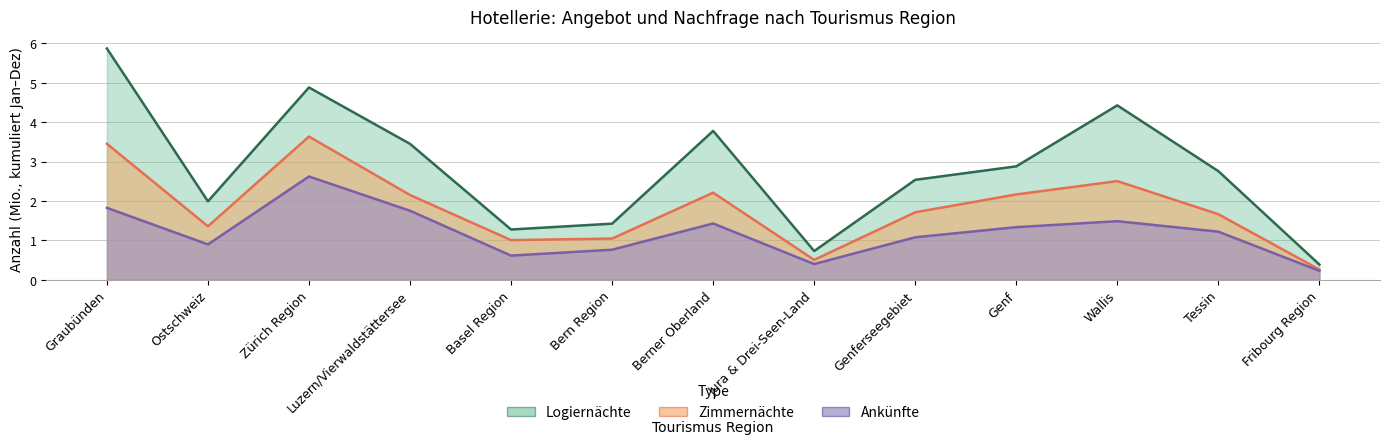

At which category is the sum across all series the highest?

Graubünden